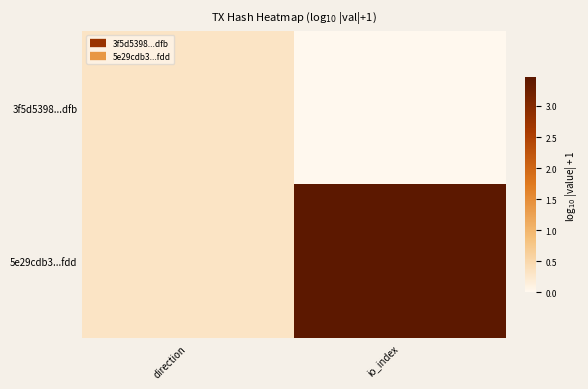

Reading left to right, extract all data points from this chart.

3f5d5398...dfb: direction=0.3	io_index=0.0
5e29cdb3...fdd: direction=0.3	io_index=3.5